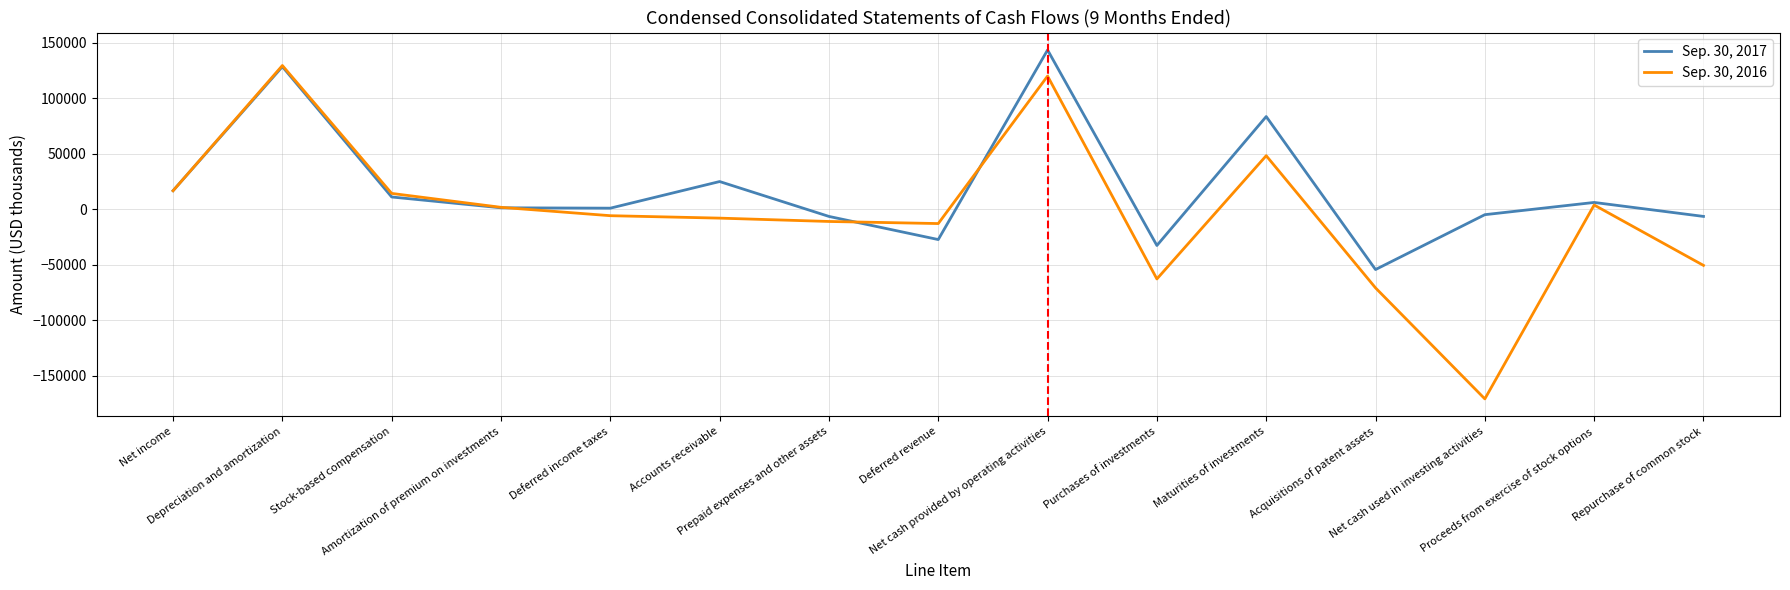

Which category has the highest value across all series?

Net cash provided by operating activities